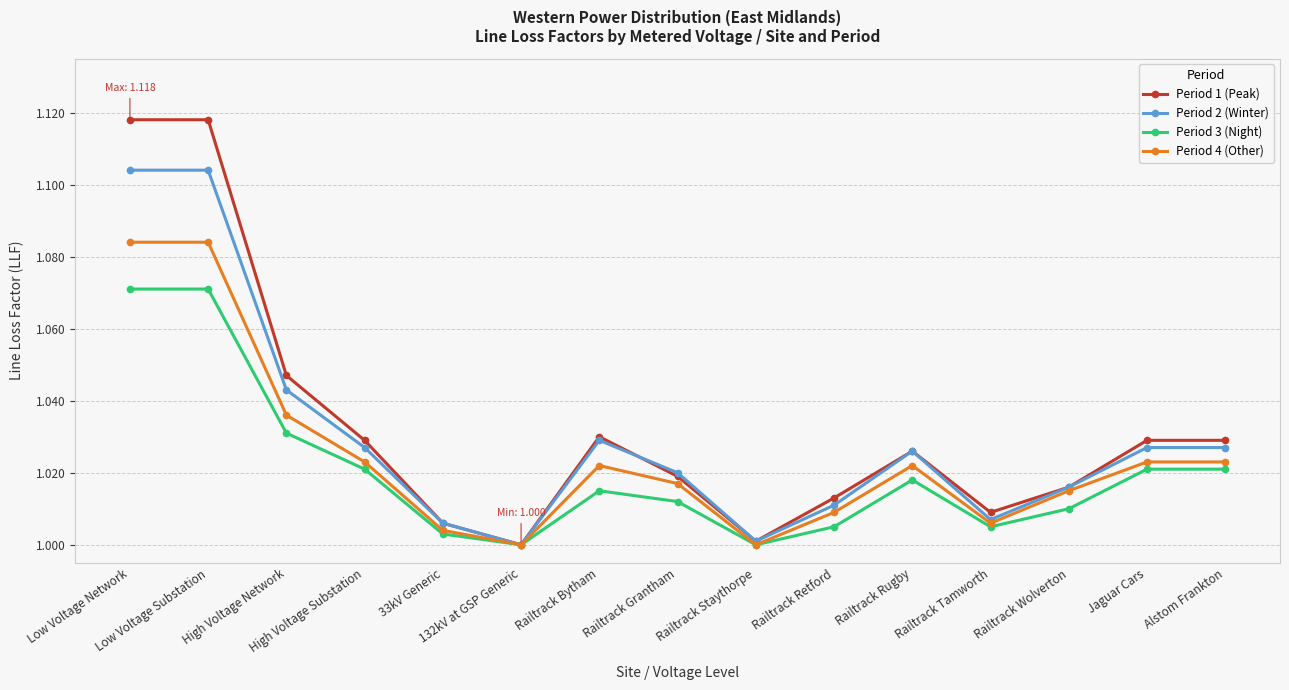

Rank the series by their maximum value, from highest to lowest.

Period 1 (Peak), Period 2 (Winter), Period 4 (Other), Period 3 (Night)